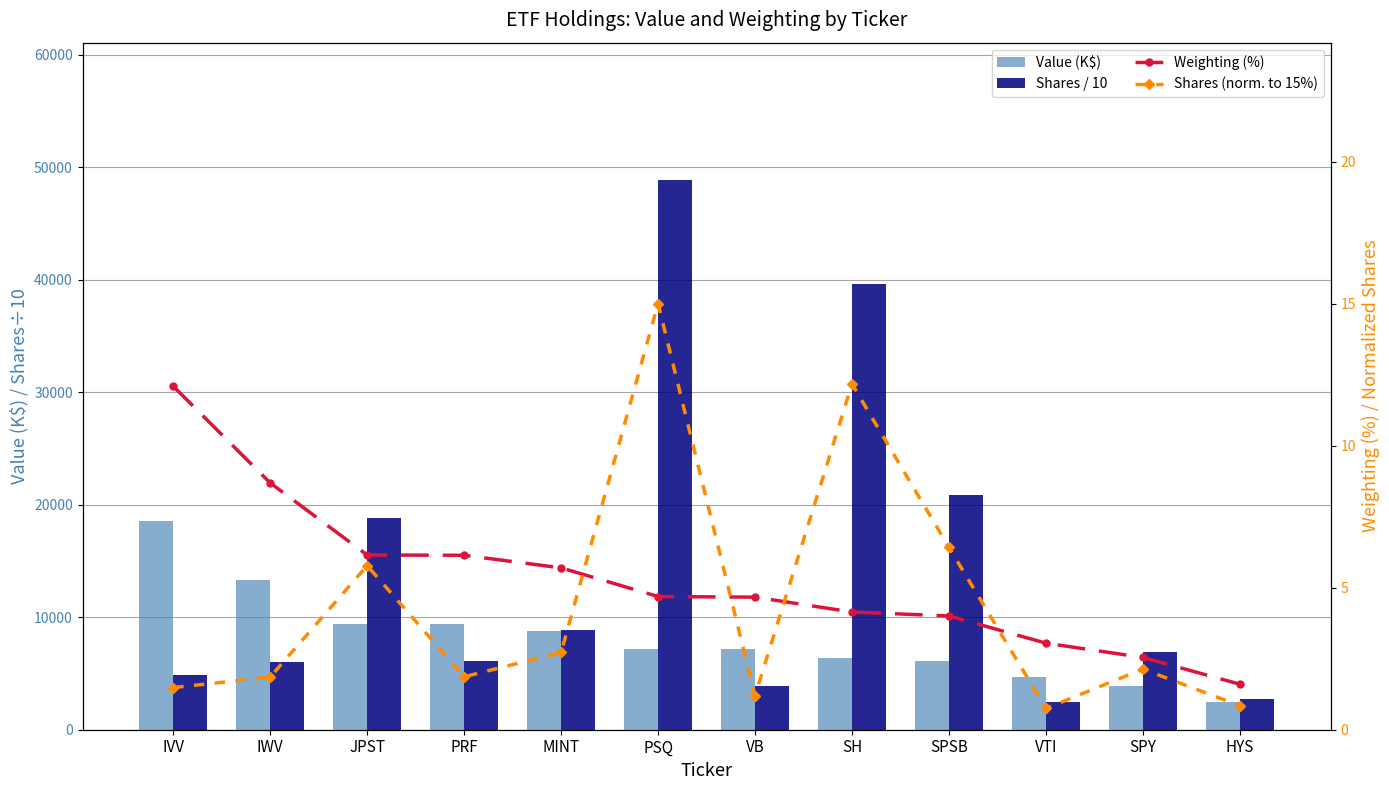

Which category has the lowest value in the Weighting (%) series?

HYS